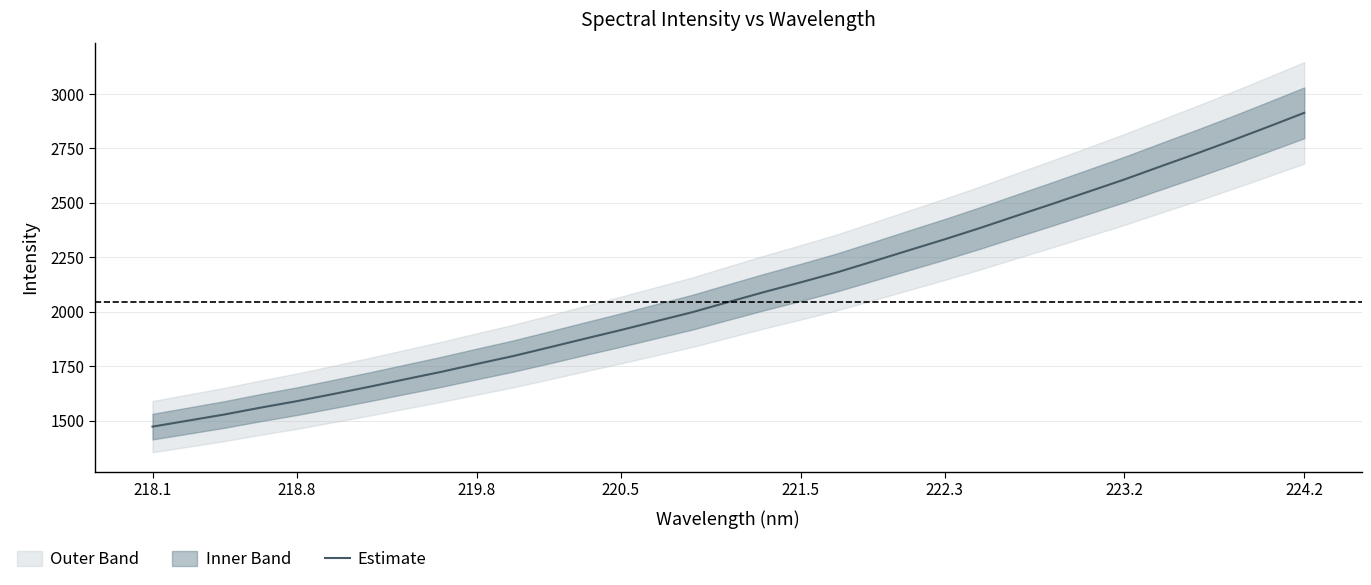

What is the highest value of the Estimate series?

2913.2